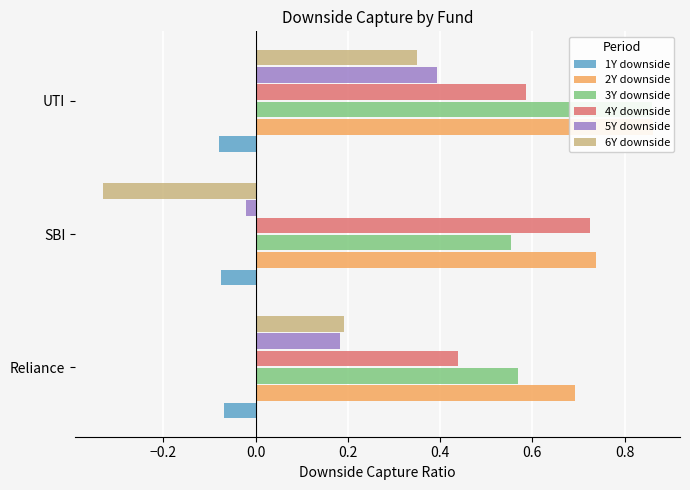

Which series changed the most between Reliance and SBI?

6Y downside